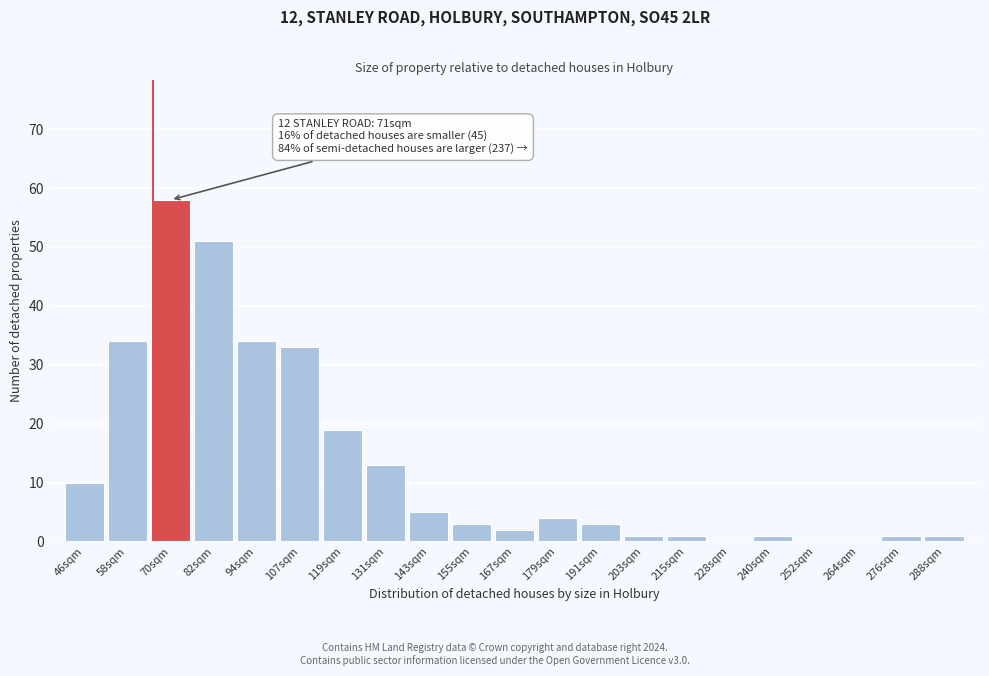

Reading right to left, transcribe all the data shown in this chart.

288sqm=1	276sqm=1	264sqm=0	252sqm=0	240sqm=1	228sqm=0	215sqm=1	203sqm=1	191sqm=3	179sqm=4	167sqm=2	155sqm=3	143sqm=5	131sqm=13	119sqm=19	107sqm=33	94sqm=34	82sqm=51	70sqm=58	58sqm=34	46sqm=10